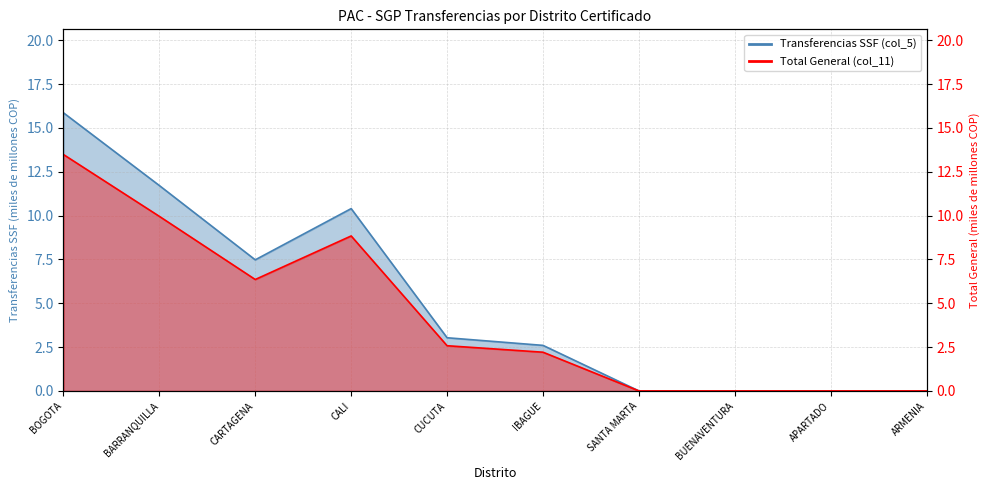

How many points are higher than both their immediate neighbors (excluding endpoints)?

1